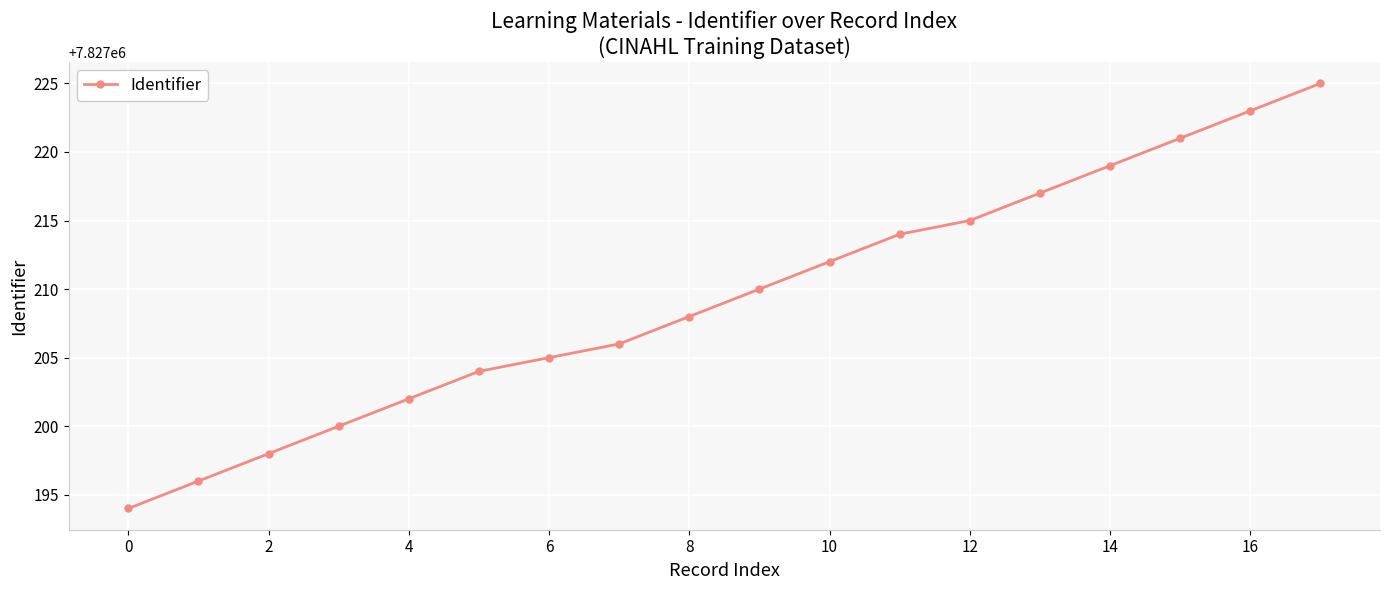

What is the minimum value shown in the chart?

7827194